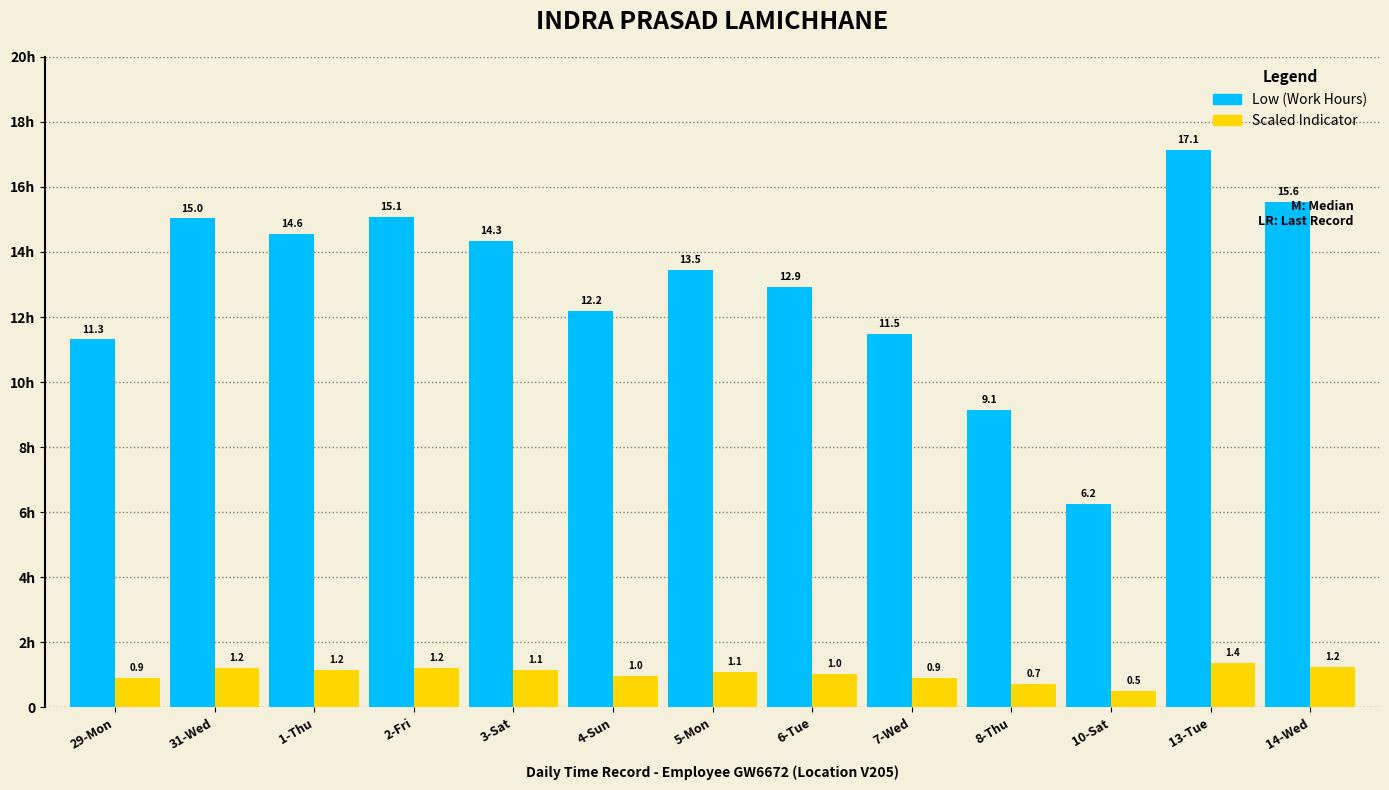

True or false: Scaled Indicator has a value of 0.2 at 7-Wed.

False